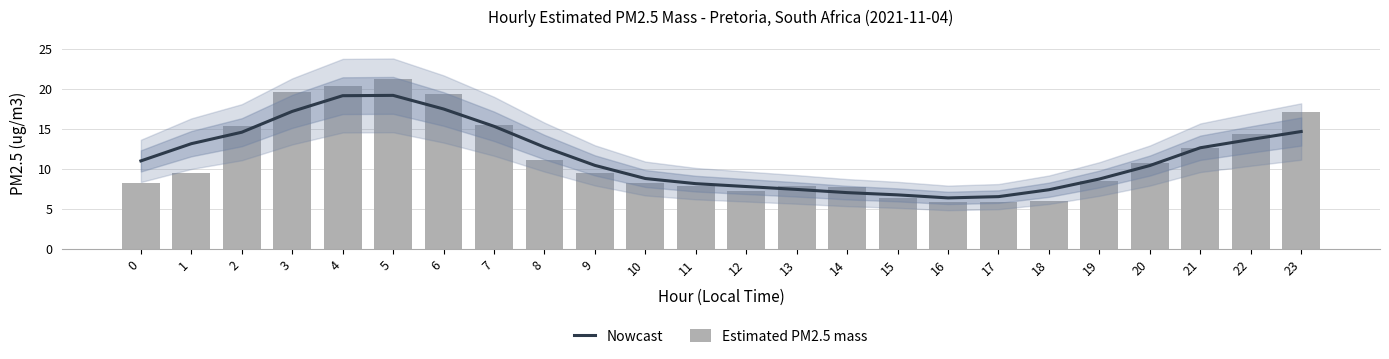

What is the total value across all series at 15?

13.2